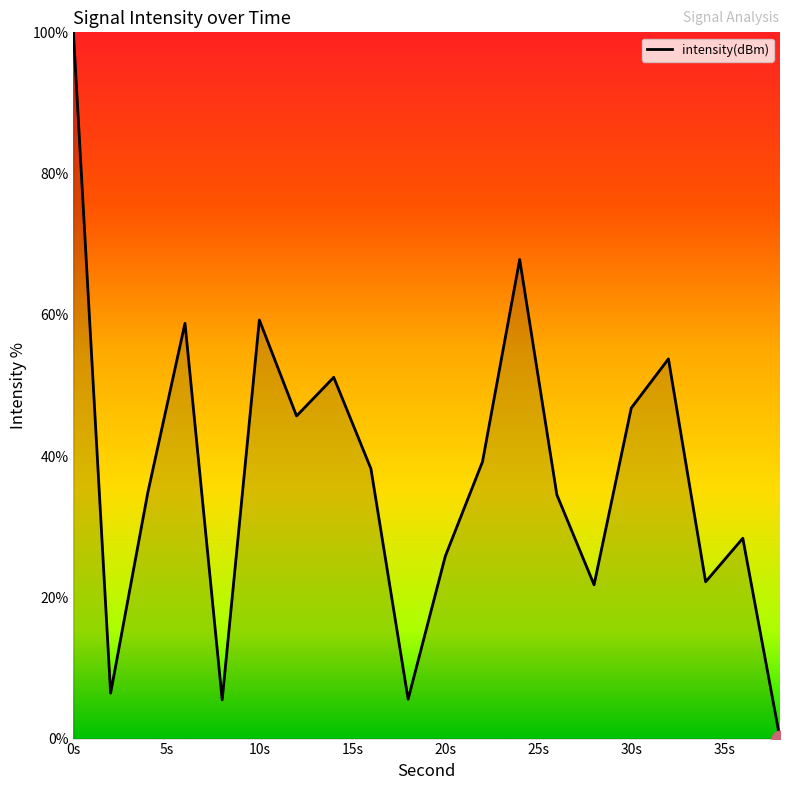

What is the difference between the maximum and minimum values?

100.0